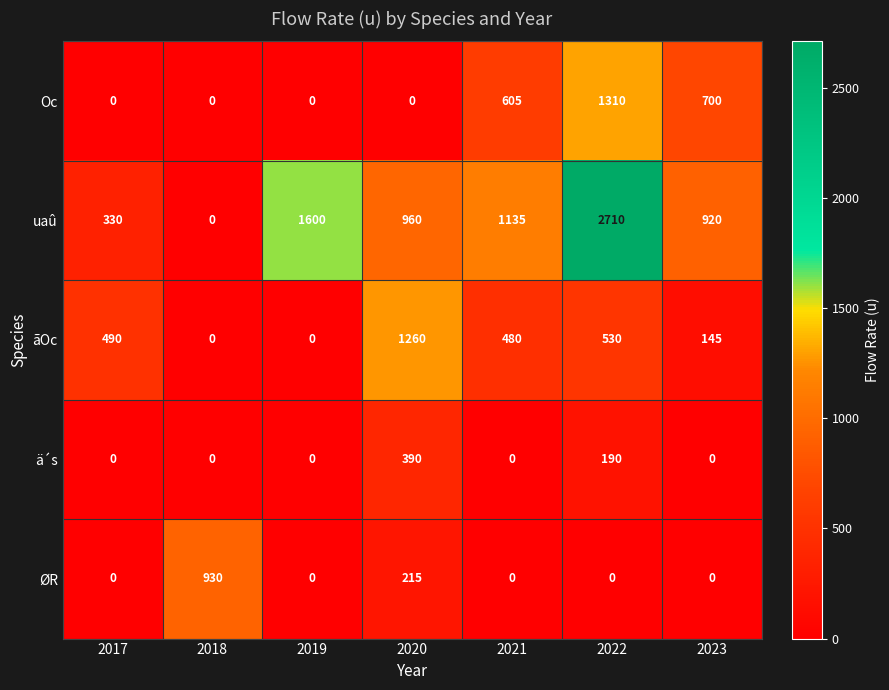

Where is ØR nearest to the value 465?

2020